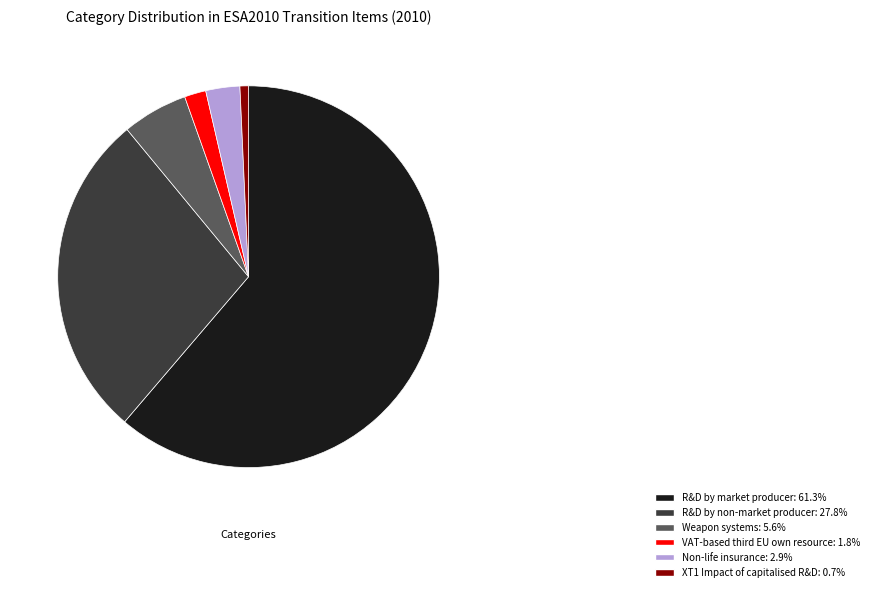

Approximately how many times larger is the value at R&D by market producer: 61.3% compared to XT1 Impact of capitalised R&D: 0.7%?

84.7